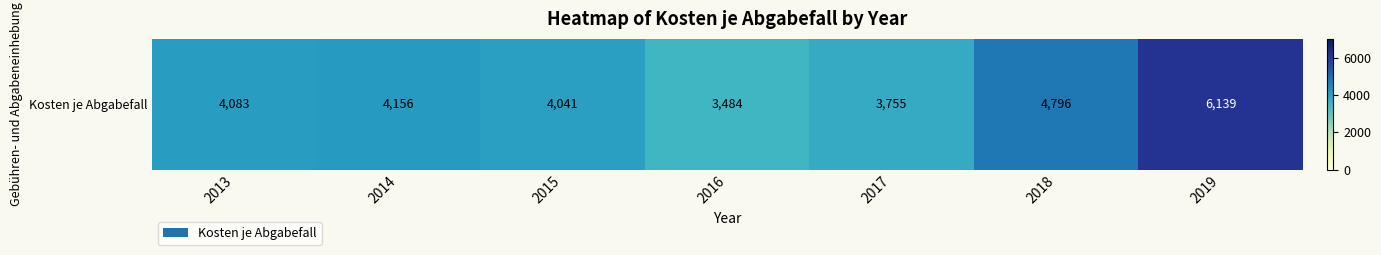

Rank the categories by value from lowest to highest.

2016, 2017, 2015, 2013, 2014, 2018, 2019